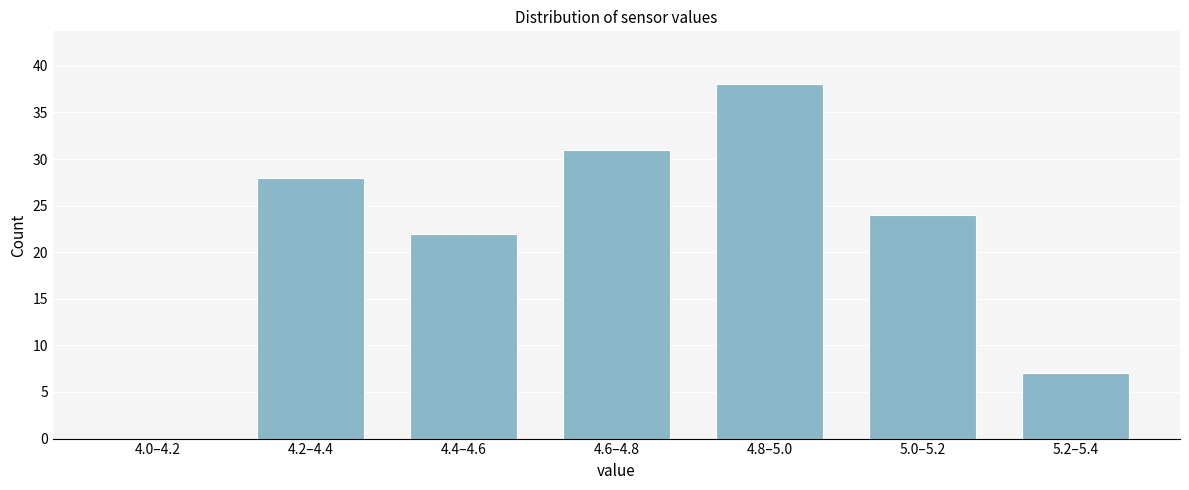

Reading left to right, transcribe all the data shown in this chart.

4.0–4.2=0	4.2–4.4=28	4.4–4.6=22	4.6–4.8=31	4.8–5.0=38	5.0–5.2=24	5.2–5.4=7